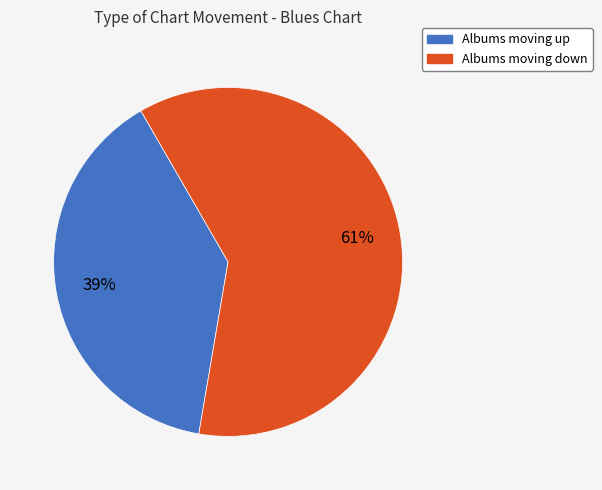

To the nearest percent, what is the average slice percentage?

50%